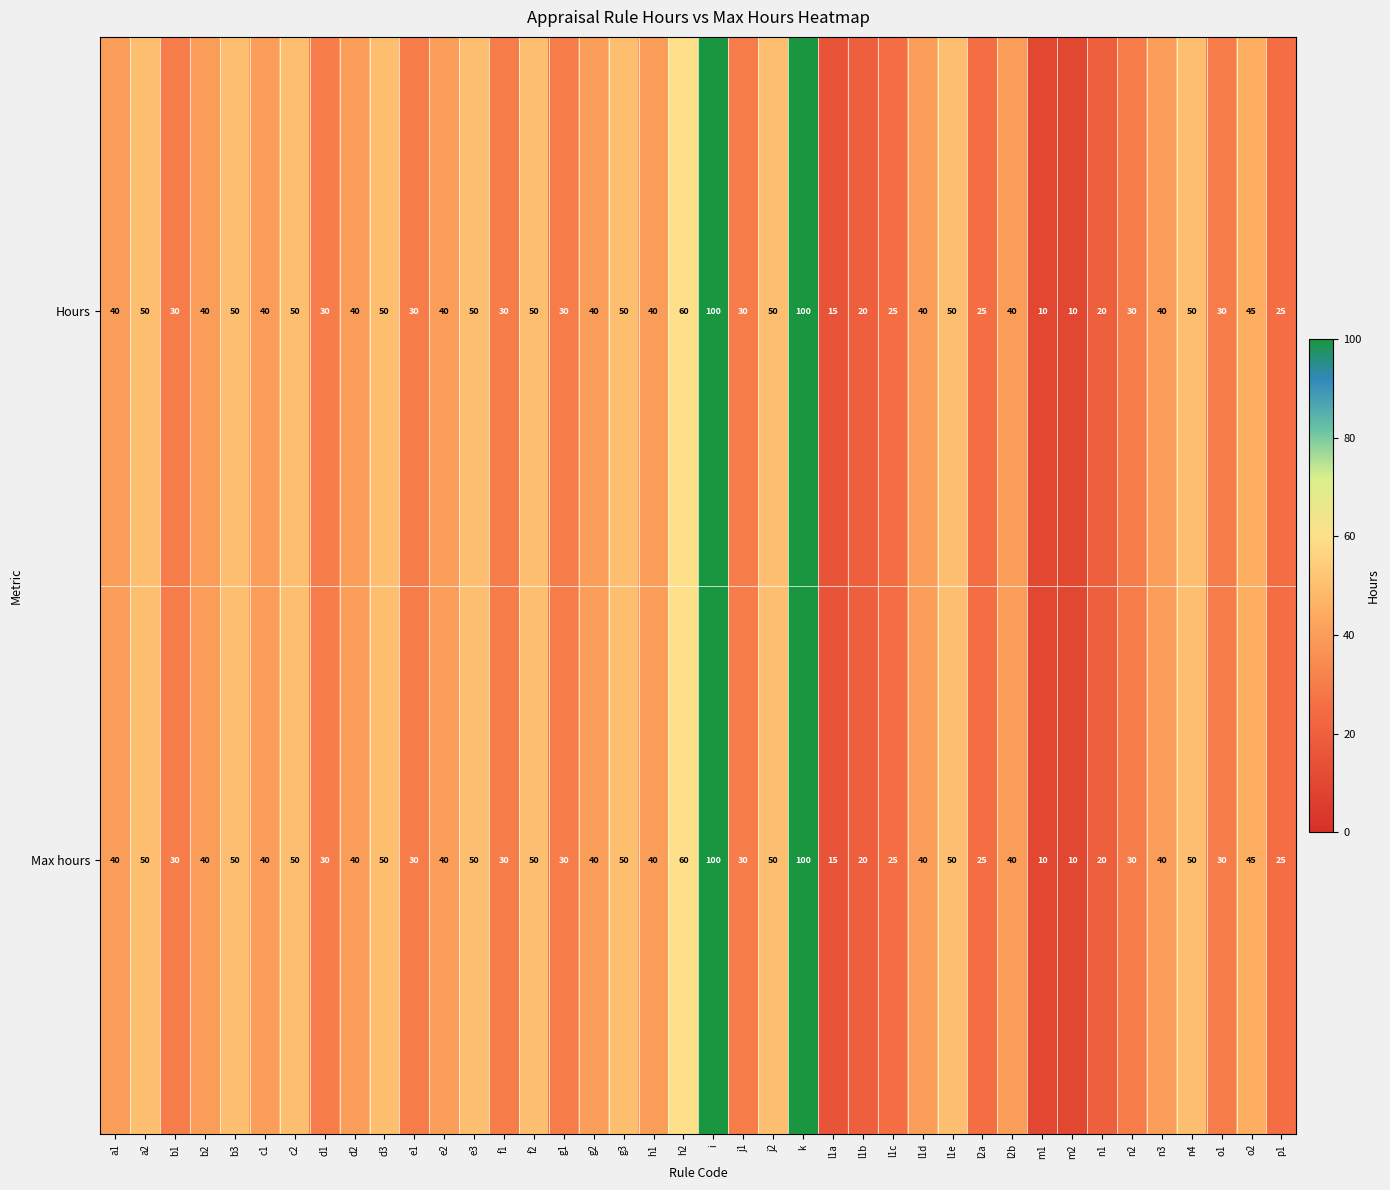

Is it true that Max hours equals 85 at c2?

False